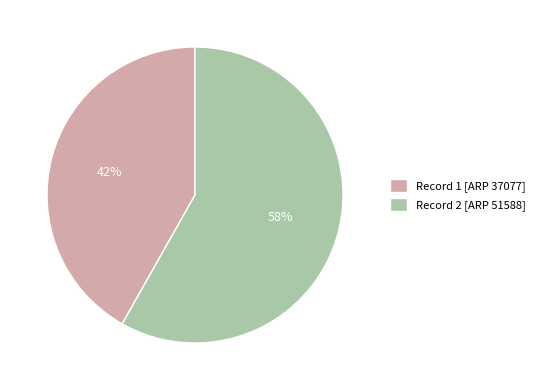

What is the largest slice in the pie chart?

Record 2 [ARP 51588]